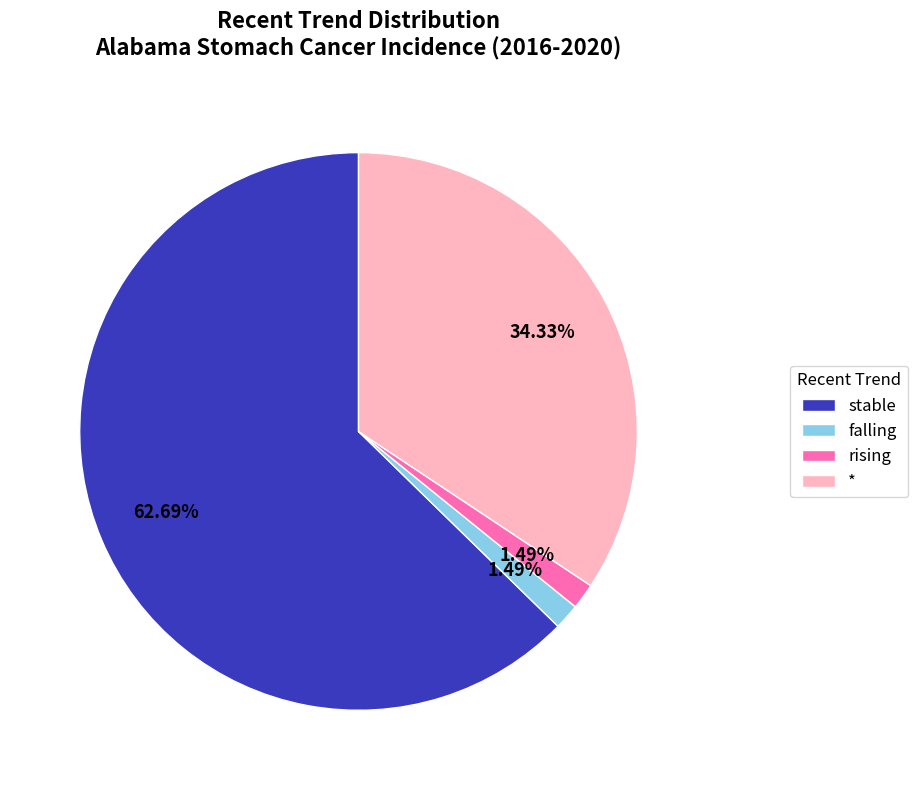

What portion of the pie excludes falling?

98.5%